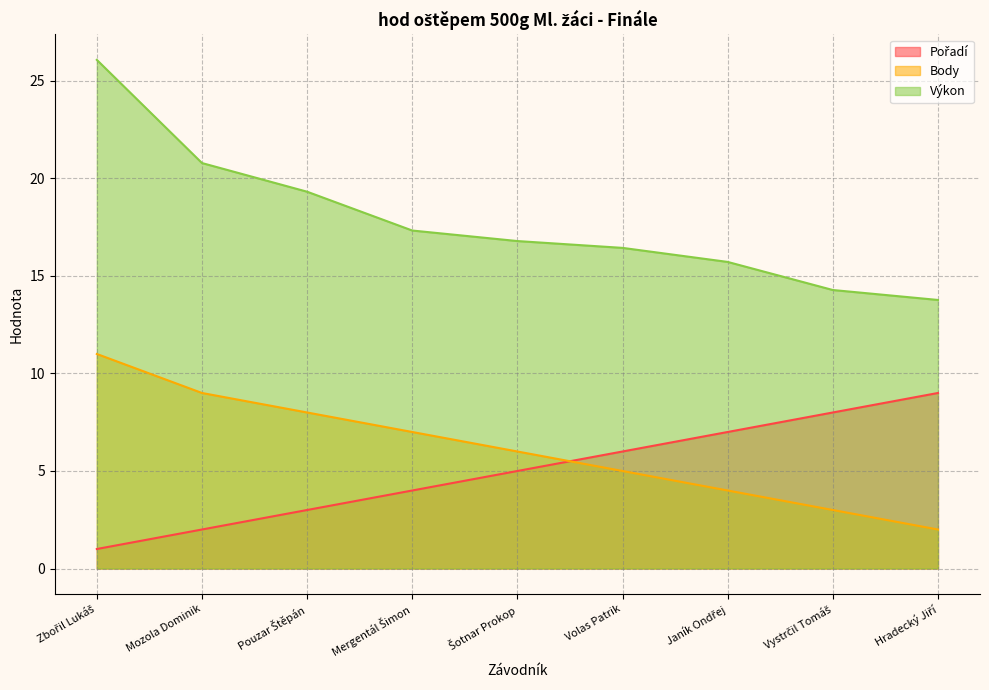

Rank the categories by Výkon value from highest to lowest.

Zbořil Lukáš, Mozola Dominik, Pouzar Štěpán, Mergentál Šimon, Šotnar Prokop, Volas Patrik, Janík Ondřej, Vystrčil Tomáš, Hradecký Jiří